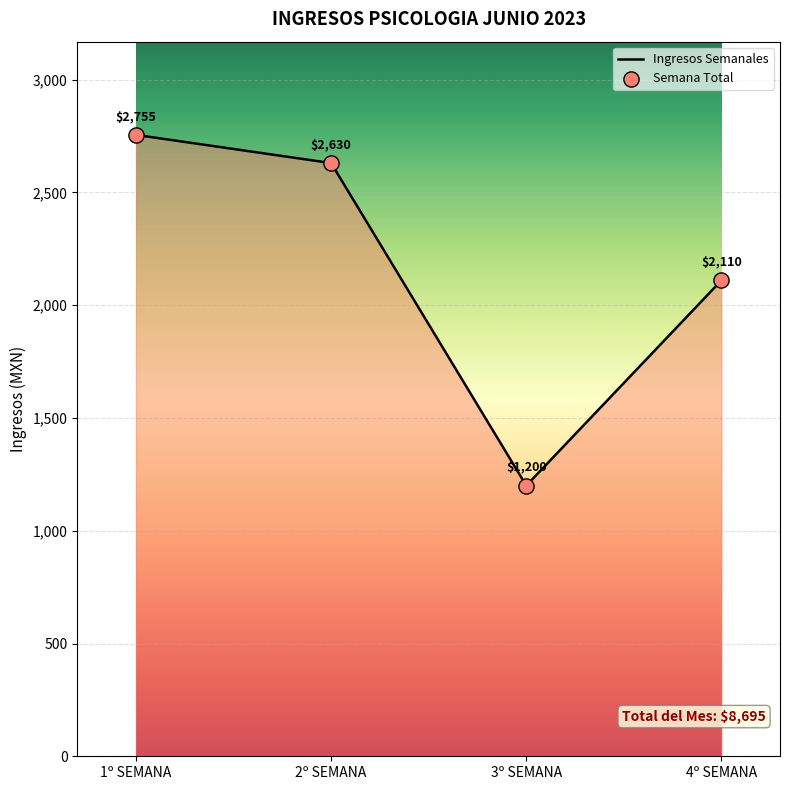

Which series contains the highest Y value?

Semana 1